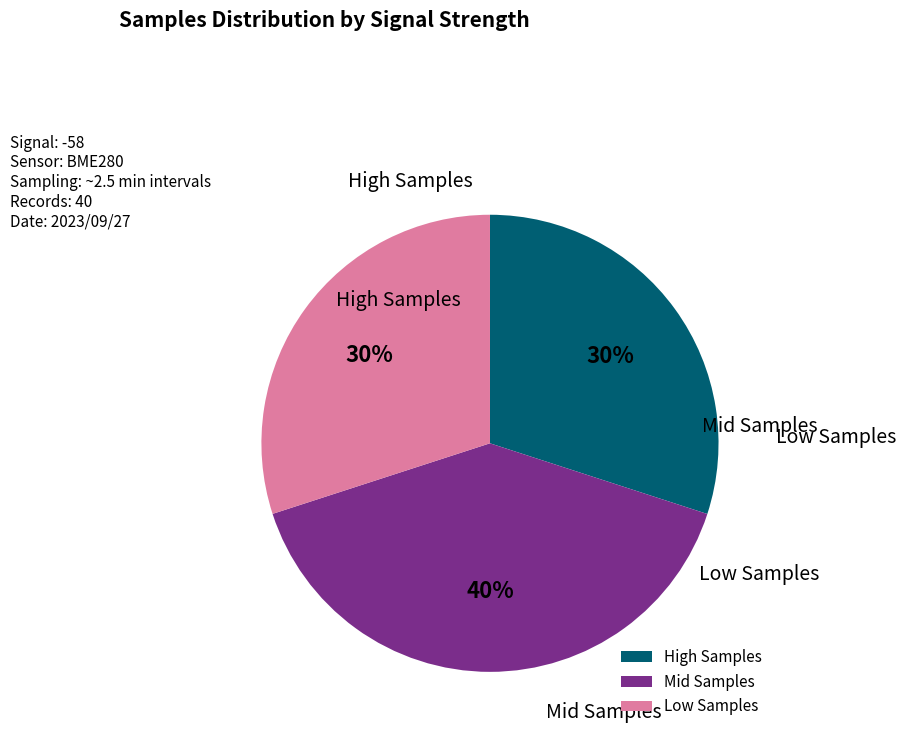

How many slices are in this pie chart?

3